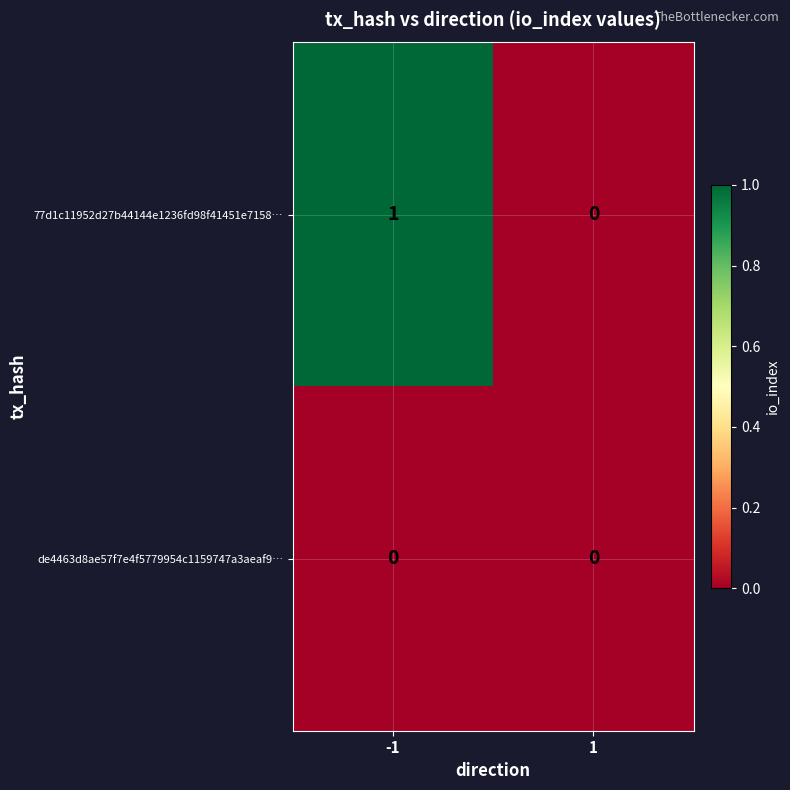

The de4463d8ae57f7e4f5779954c1159747a3aeaf9… series shows 0 at 1. True or false?

True